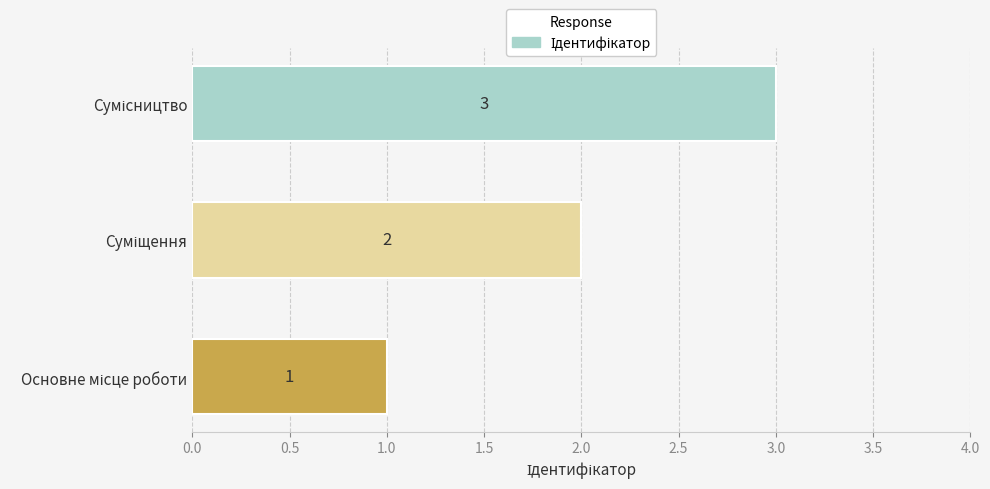

Count the values in the range 1 to 3.

3